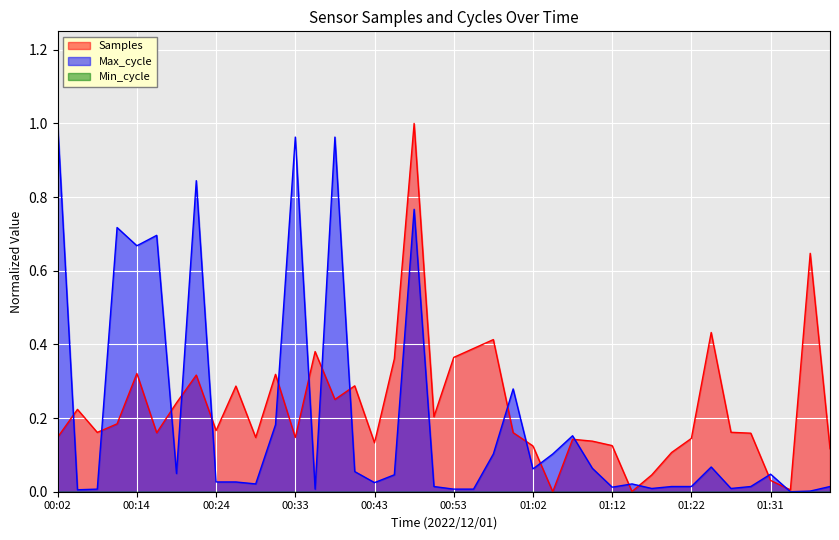

Reading right to left, extract all data points from this chart.

Samples: 0.1	0.6	0.0	0.0	0.2	0.2	0.4	0.1	0.1	0.0	0.0	0.1	0.1	0.1	0.0	0.1	0.2	0.4	0.4	0.4	0.2	1.0	0.4	0.1	0.3	0.3	0.4	0.1	0.3	0.1	0.3	0.2	0.3	0.2	0.2	0.3	0.2	0.2	0.2	0.1
Max_cycle: 0.0	0.0	0.0	0.0	0.0	0.0	0.1	0.0	0.0	0.0	0.0	0.0	0.1	0.2	0.1	0.1	0.3	0.1	0.0	0.0	0.0	0.8	0.0	0.0	0.1	1.0	0.0	1.0	0.2	0.0	0.0	0.0	0.8	0.0	0.7	0.7	0.7	0.0	0.0	1.0